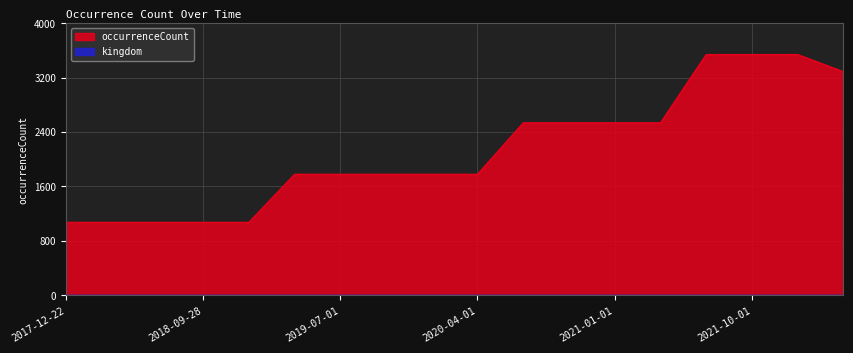

True or false: the data has more than 2 interior local peaks.

False